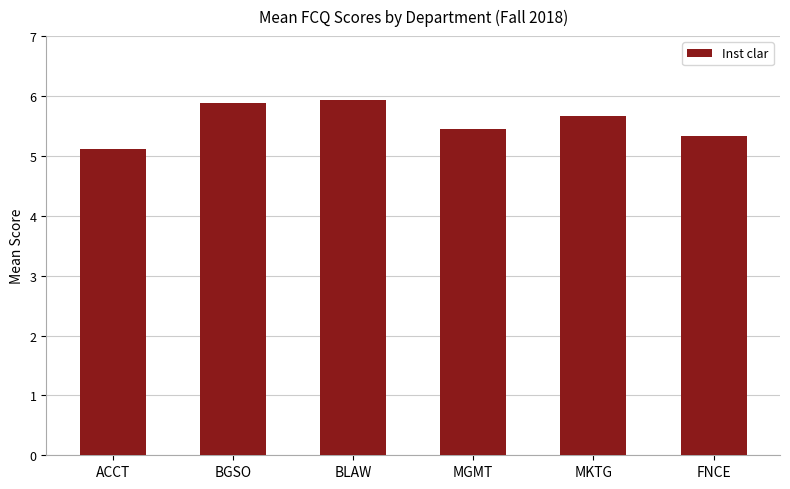

What is the greatest value displayed?

5.9